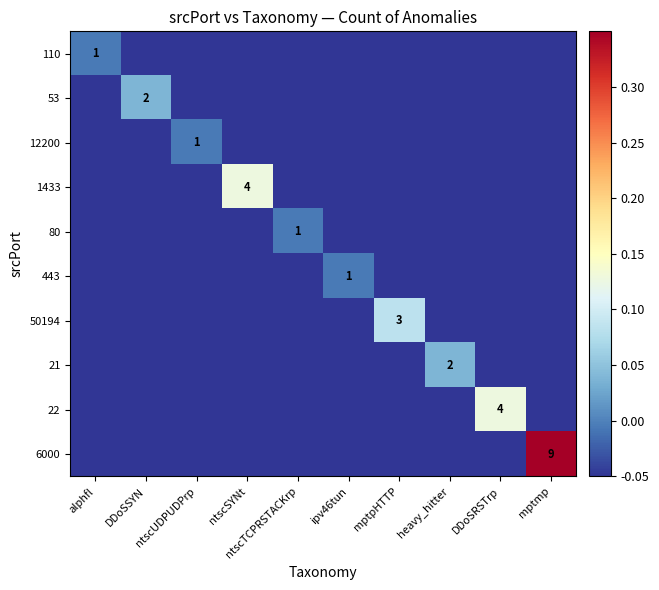

Is it true that 50194 equals -0.0 at ntscTCPRSTACKrp?

False